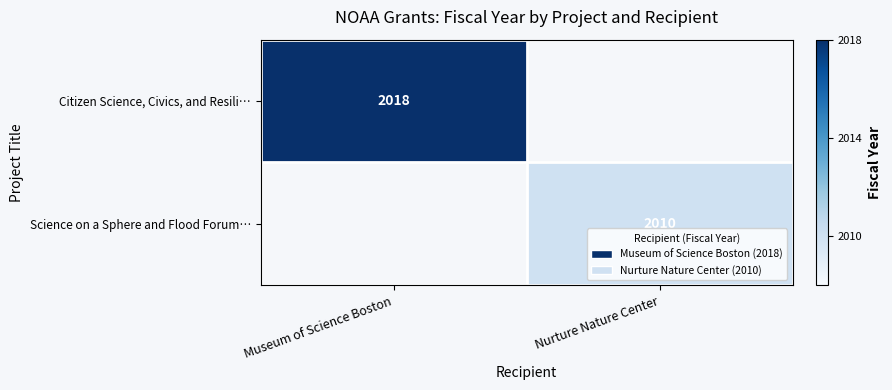

True or false: Science on a Sphere and Flood Forum… has a value of 2010 at Nurture Nature Center.

True